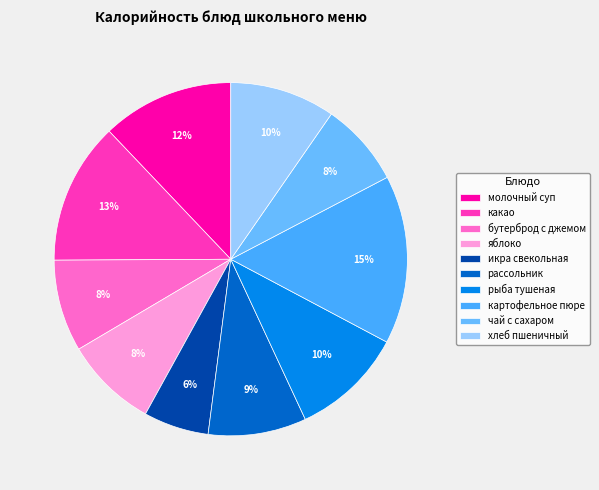

The чай с сахаром slice represents 8% of the pie. True or false?

True